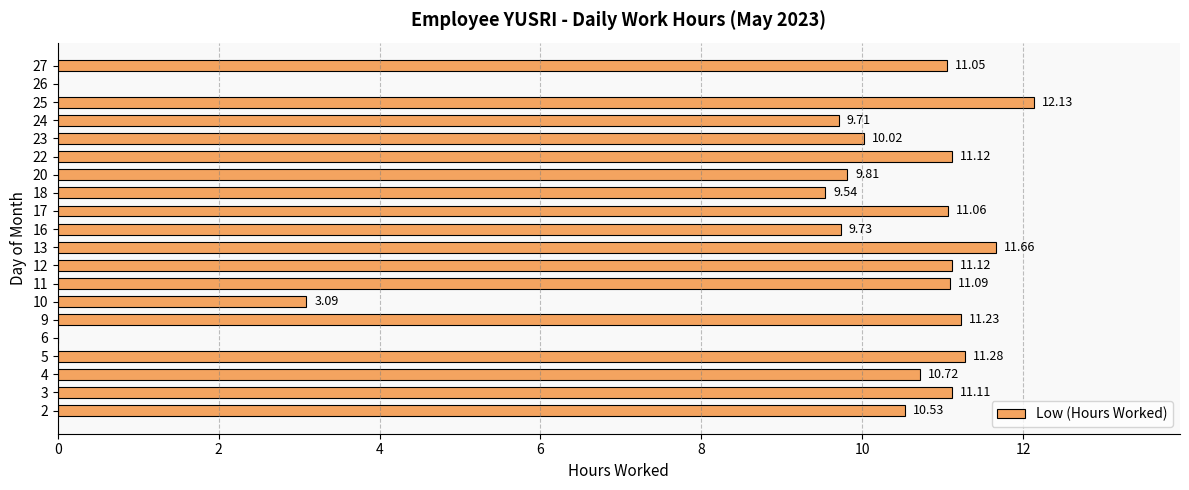

What is the sum of the values at 2 and 9?

21.8